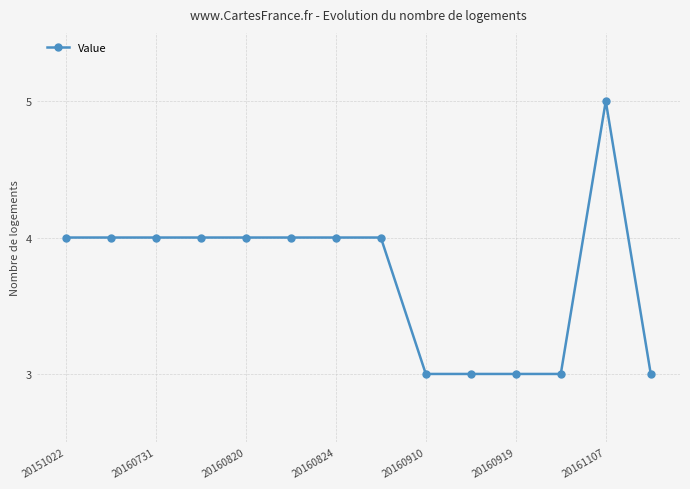

What is the sum of all values?

52